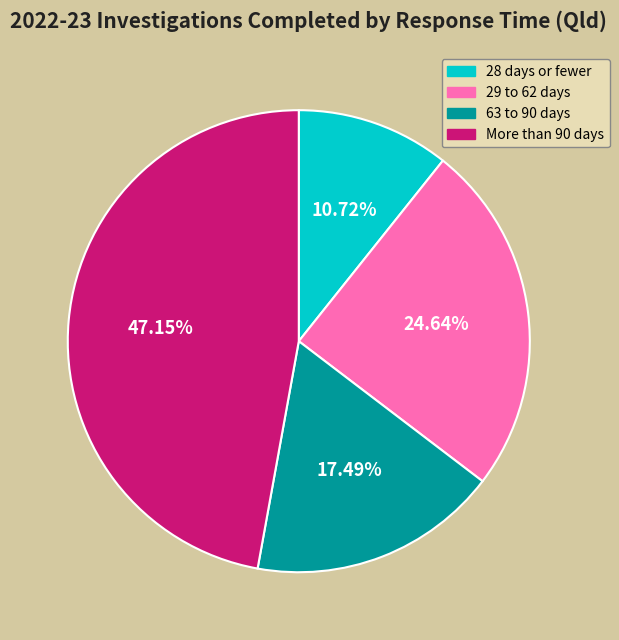

Approximately how many times larger is the value at 29 to 62 days compared to More than 90 days?

0.5